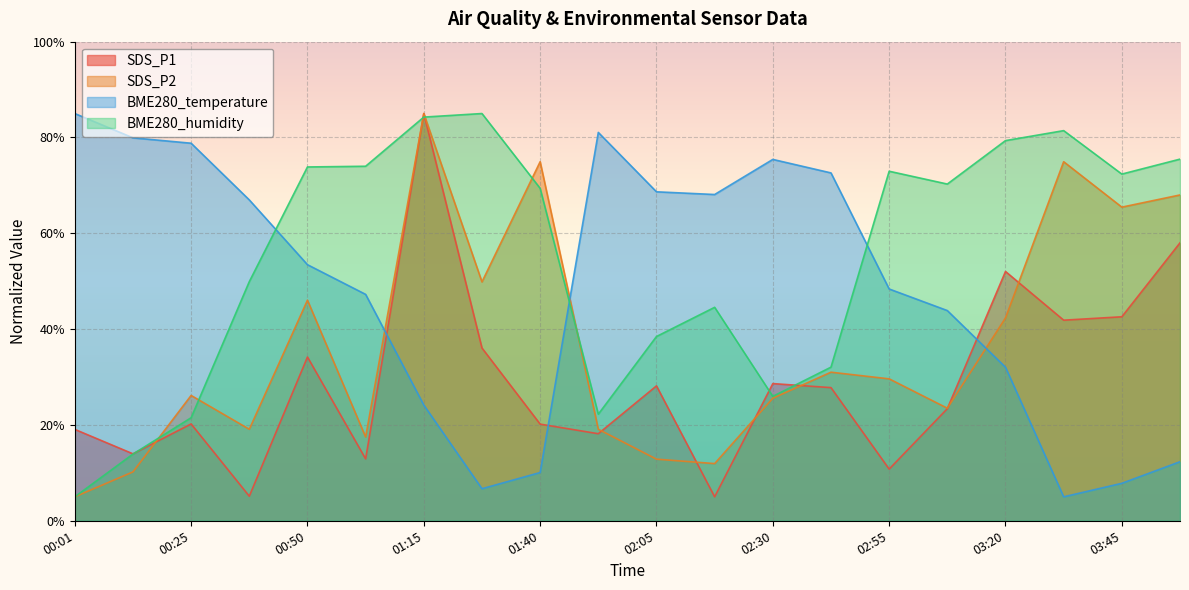

What is the average value of the BME280_humidity series?

54.6